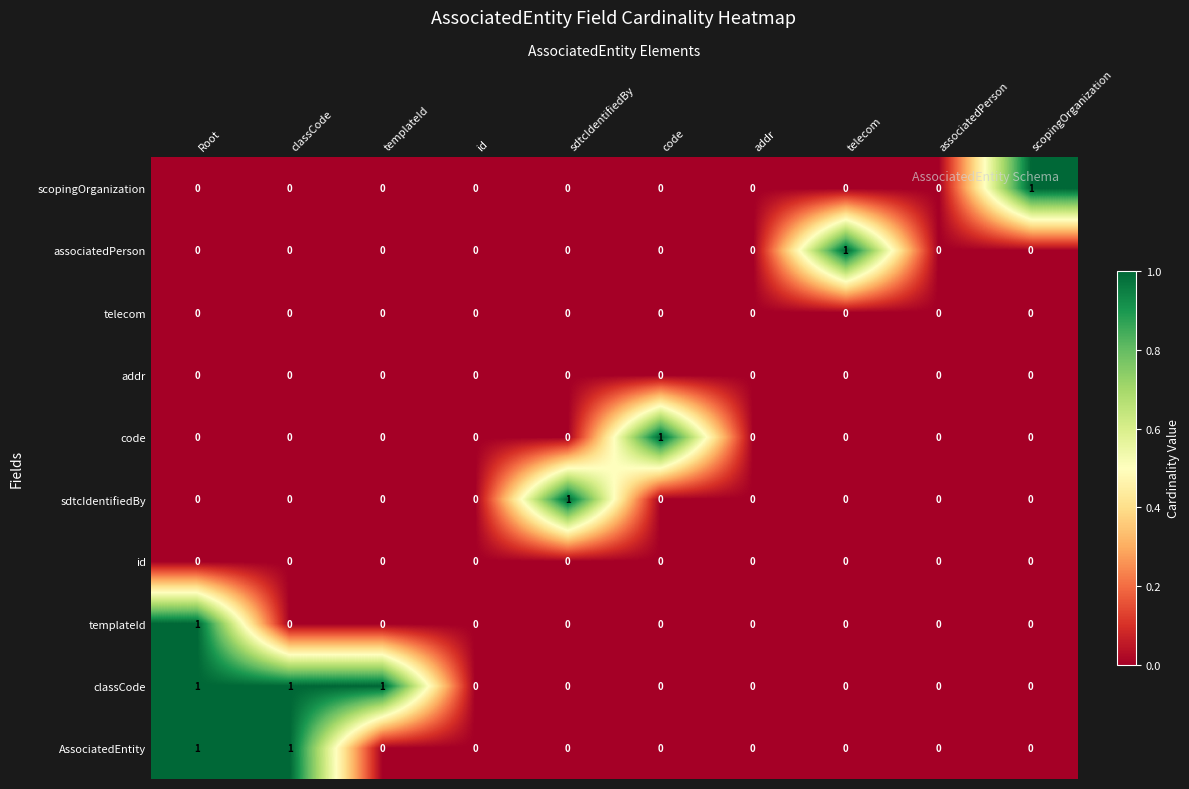

What is the total value across all series at sdtcIdentifiedBy?

1